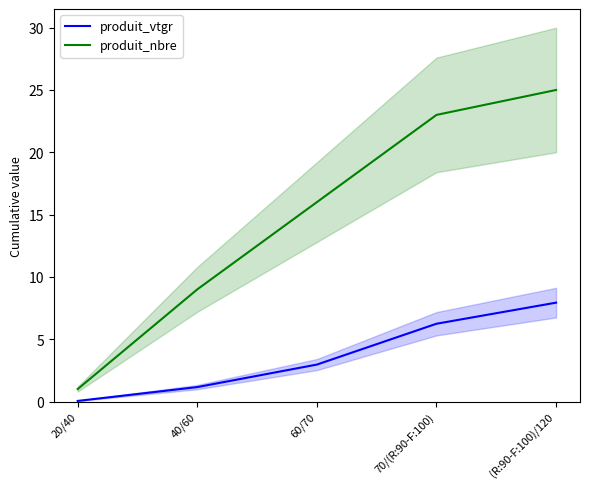

How many values in the produit_nbre series are below 16?

2